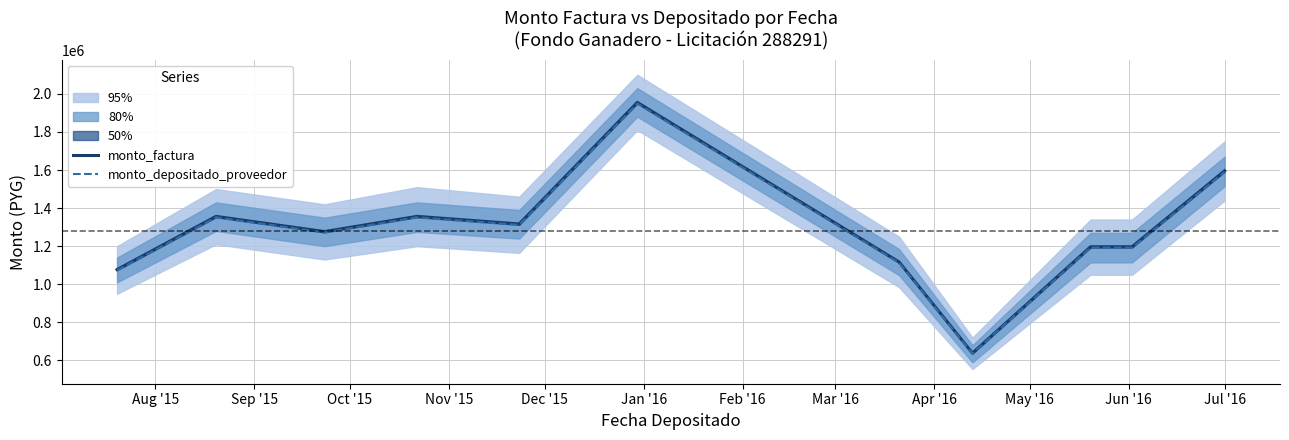

Read the monto_depositado_proveedor value at Aug '15, to the nearest 100.

1073400